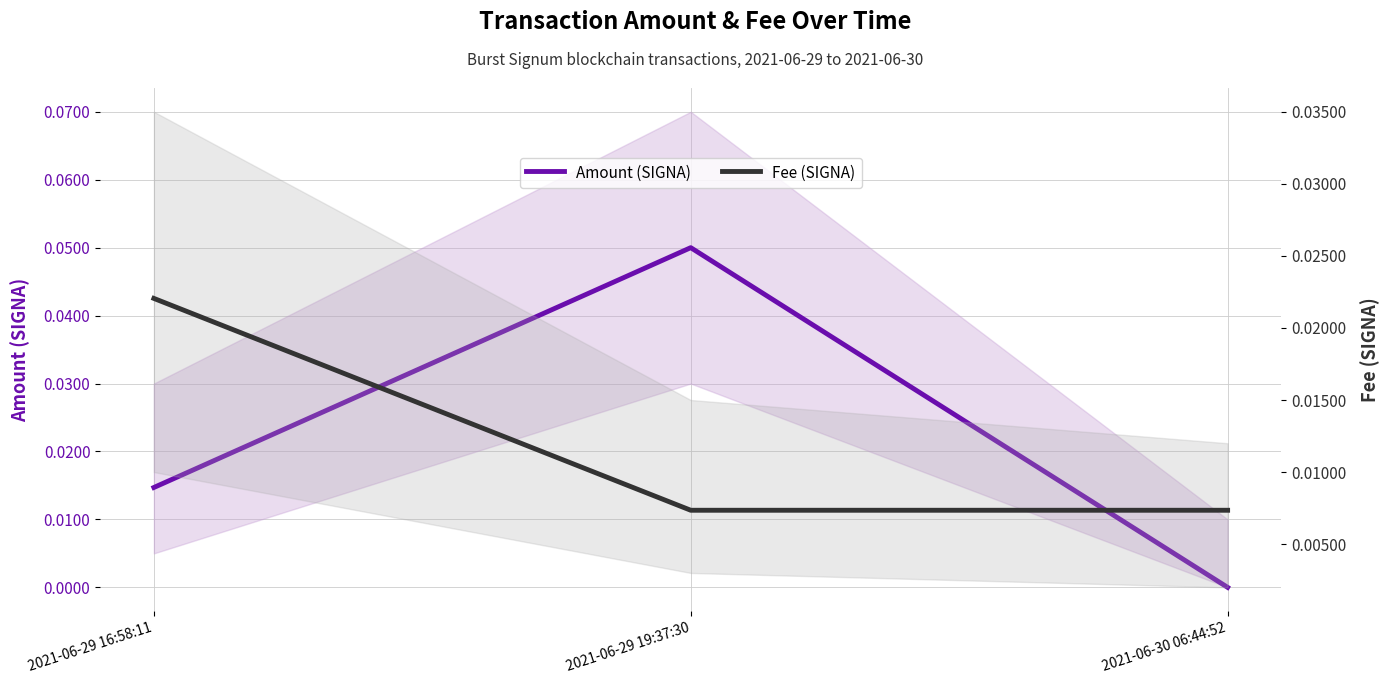

True or false: Amount (SIGNA) has a value of 0.1 at 2021-06-29 19:37:30.

False